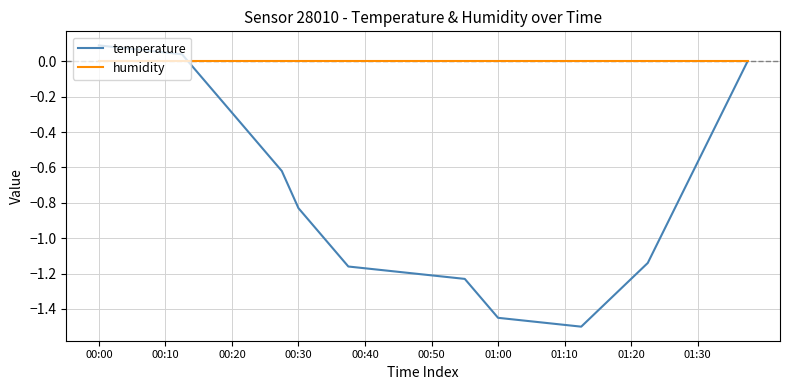

Which series has the largest total across all categories?

humidity